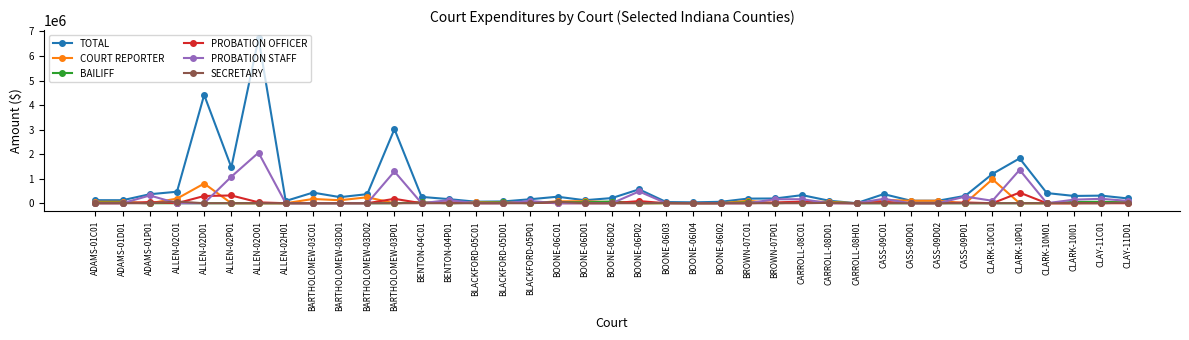

How many data points in TOTAL are above 248605?

20